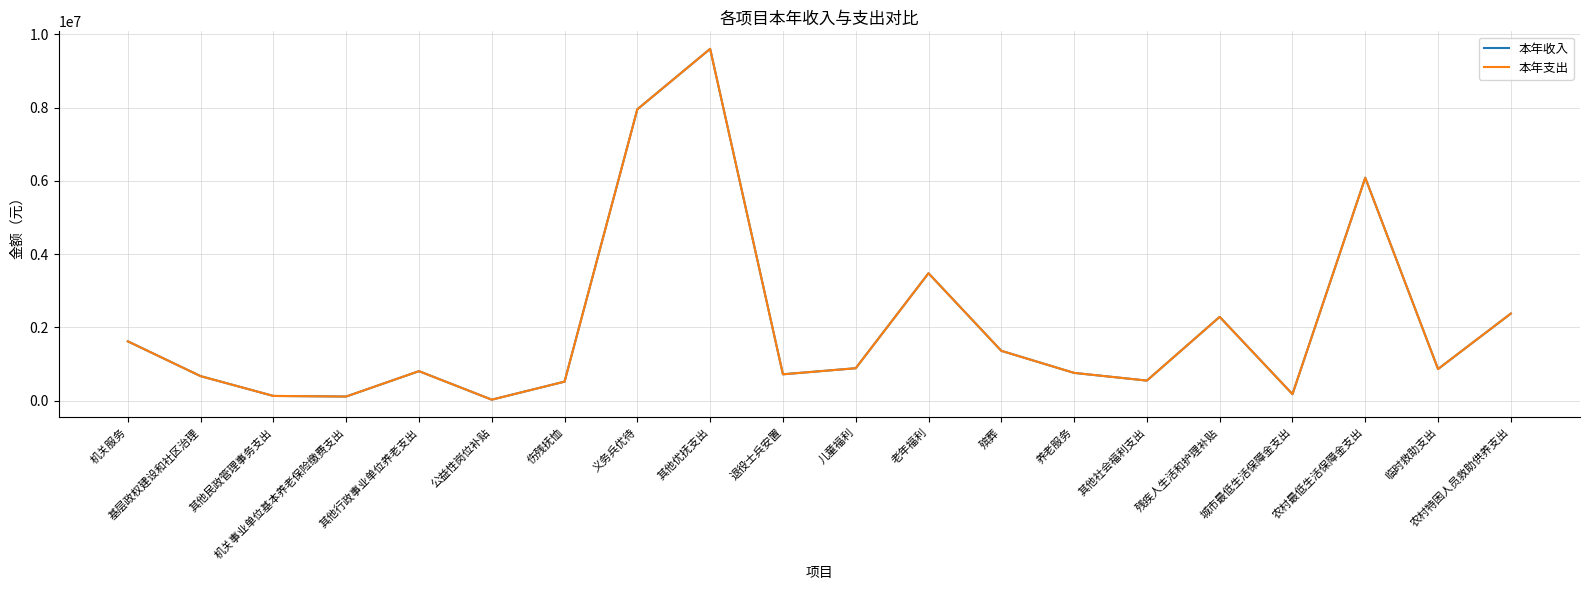

How many lines are shown in the chart?

2